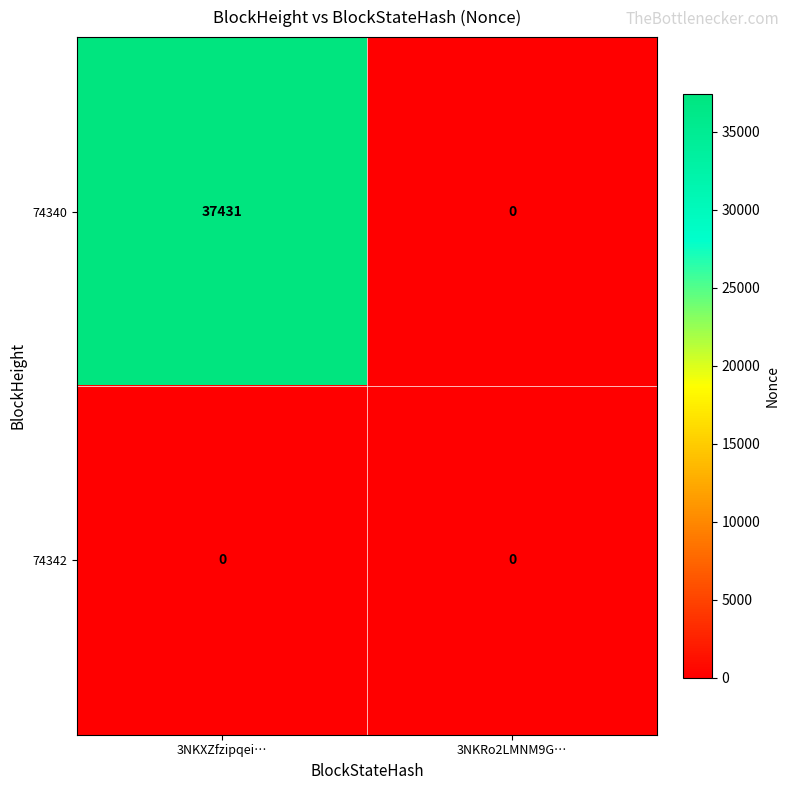

At which label is 74340 closest to 18715?

3NKRo2LMNM9G…